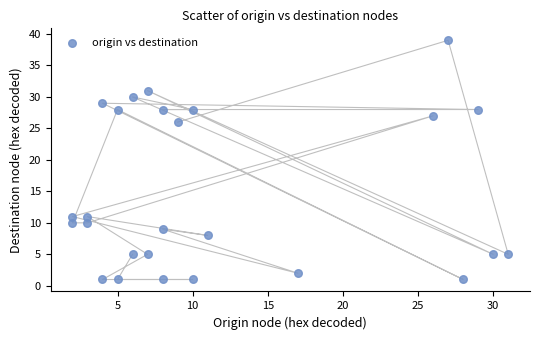

What is the range of Y values (max minus min)?

38